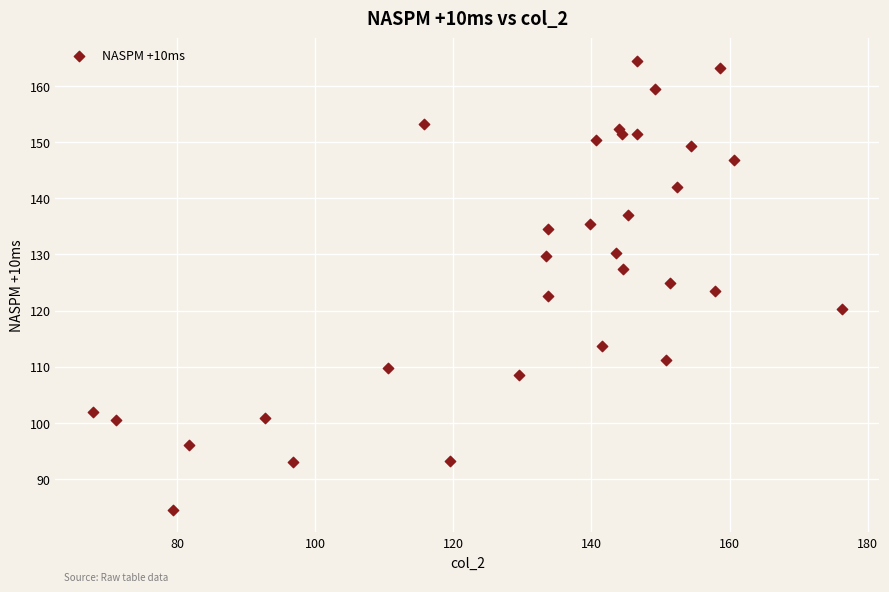

What is the range of Y values (max minus min)?

80.0